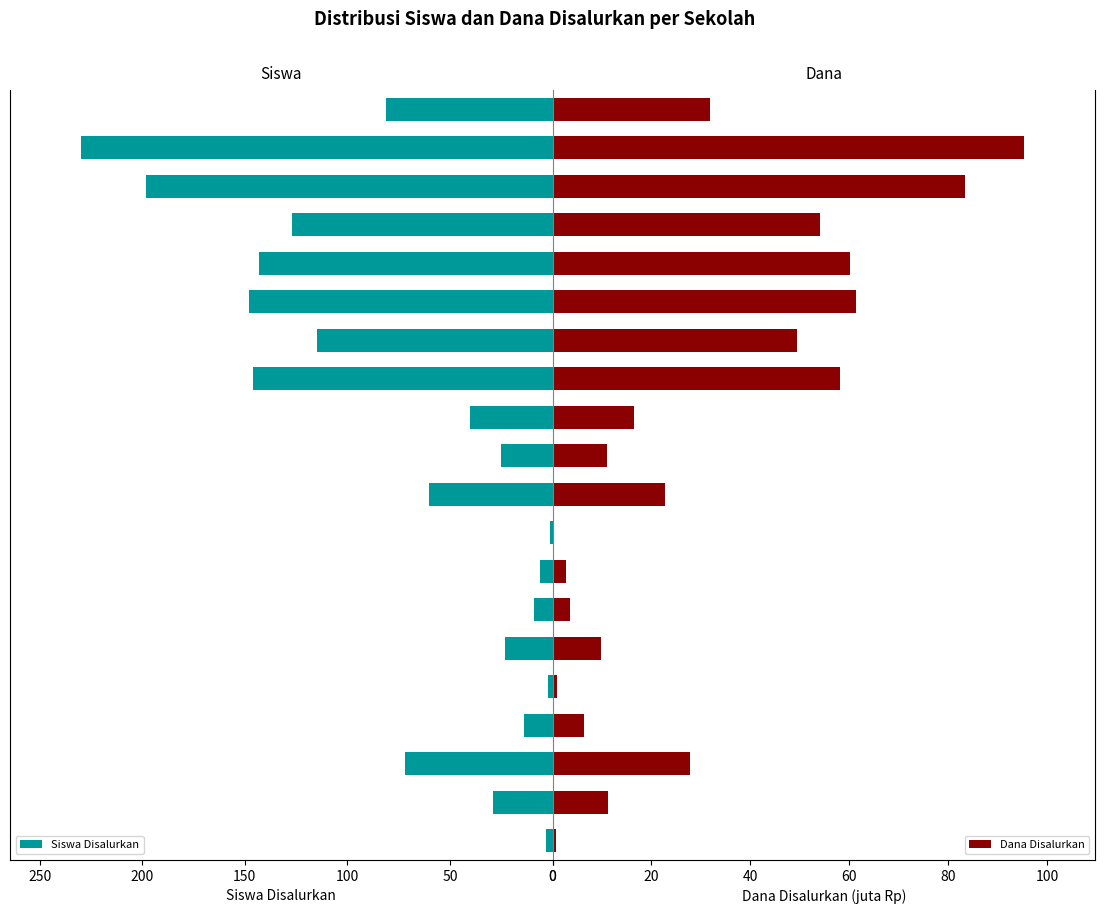

What is the highest value of the Siswa Disalurkan series?

230